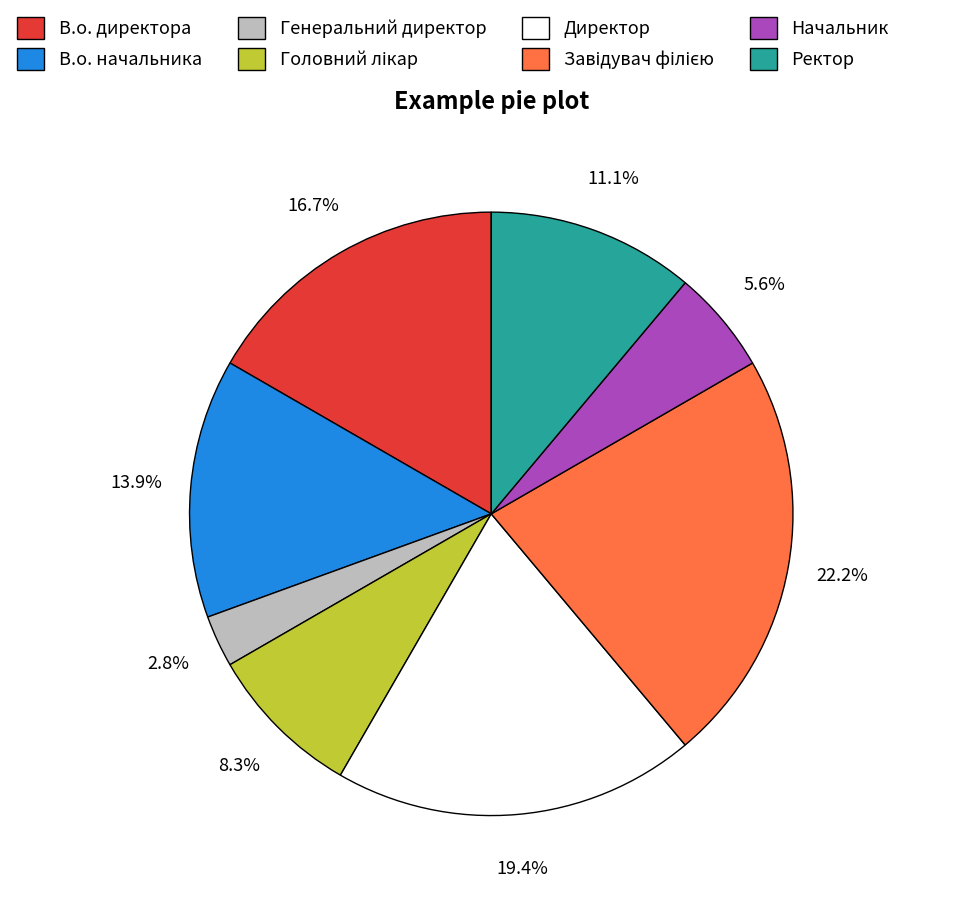

How many slices are in this pie chart?

8